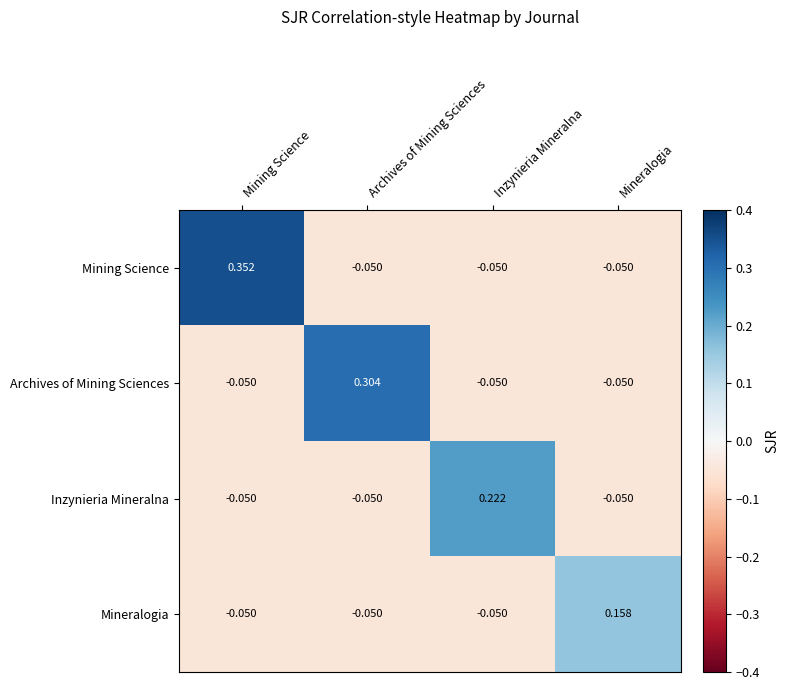

At which label does Mineralogia first exceed 0?

Mineralogia